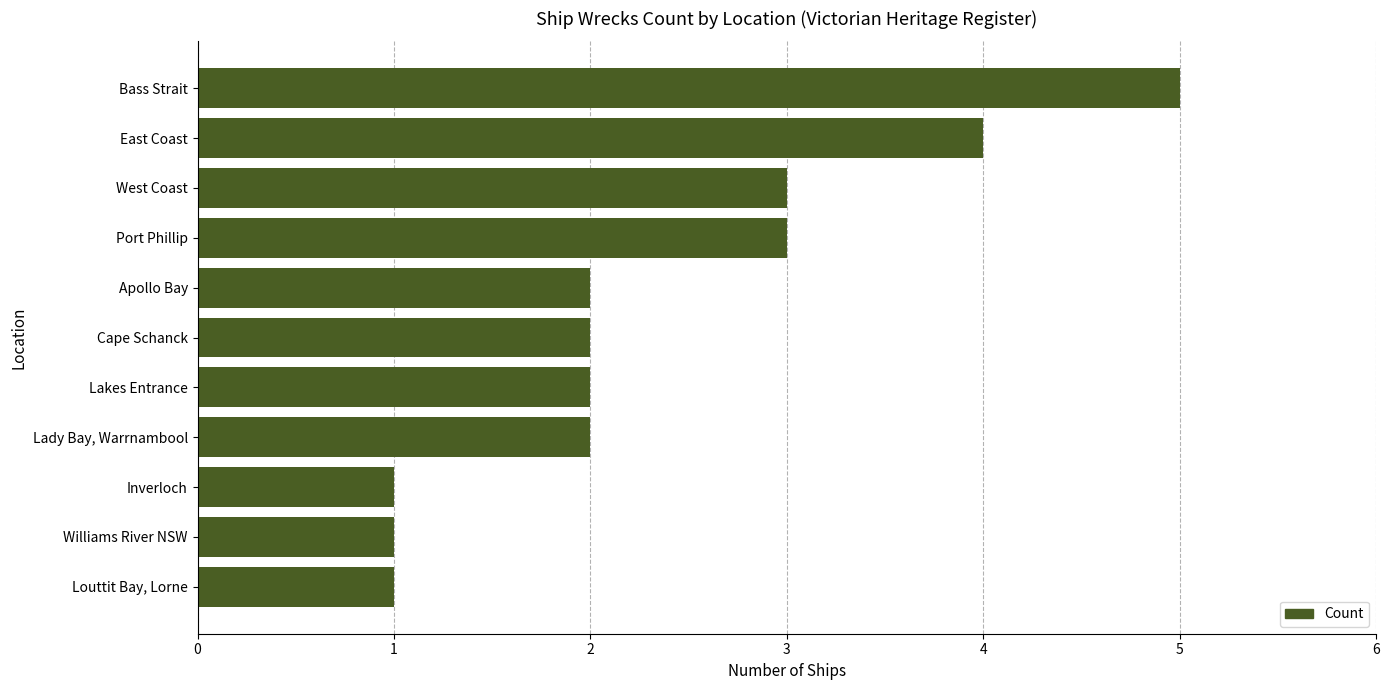

What is the ratio of the value at Cape Schanck to the value at Louttit Bay, Lorne?

2.0